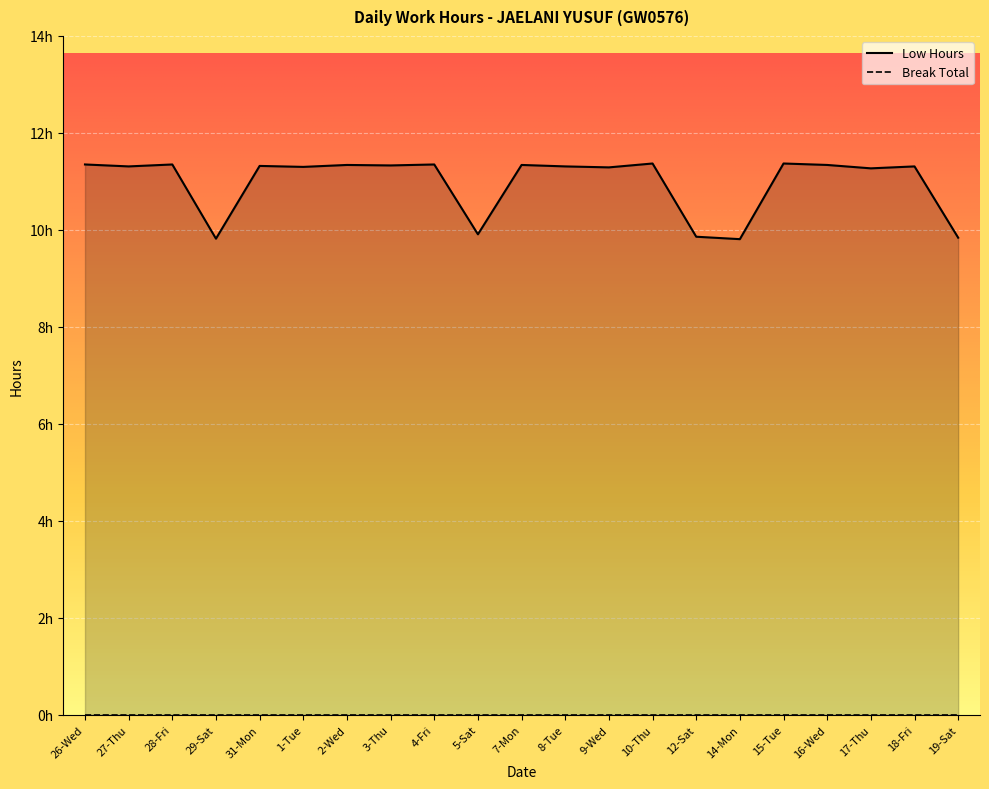

Between 3-Thu and 16-Wed, which is larger?

16-Wed